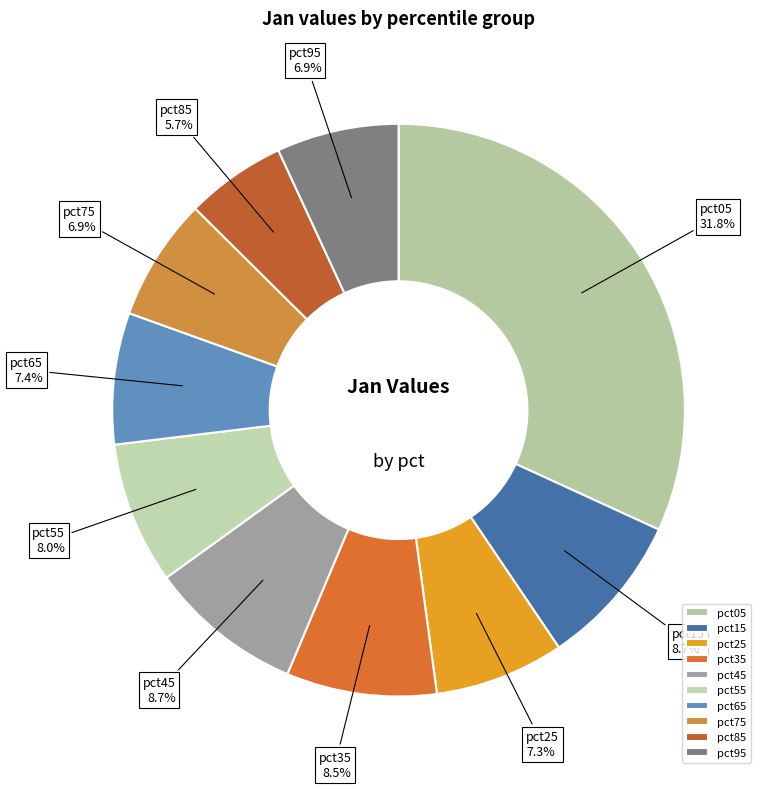

To the nearest percent, what is the combined percentage of pct65 and pct05?

39%